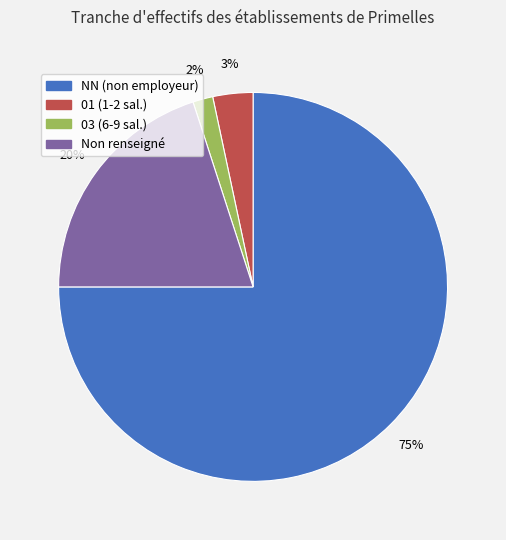

To the nearest percent, what is the difference between the largest and smallest slice percentages?

73%